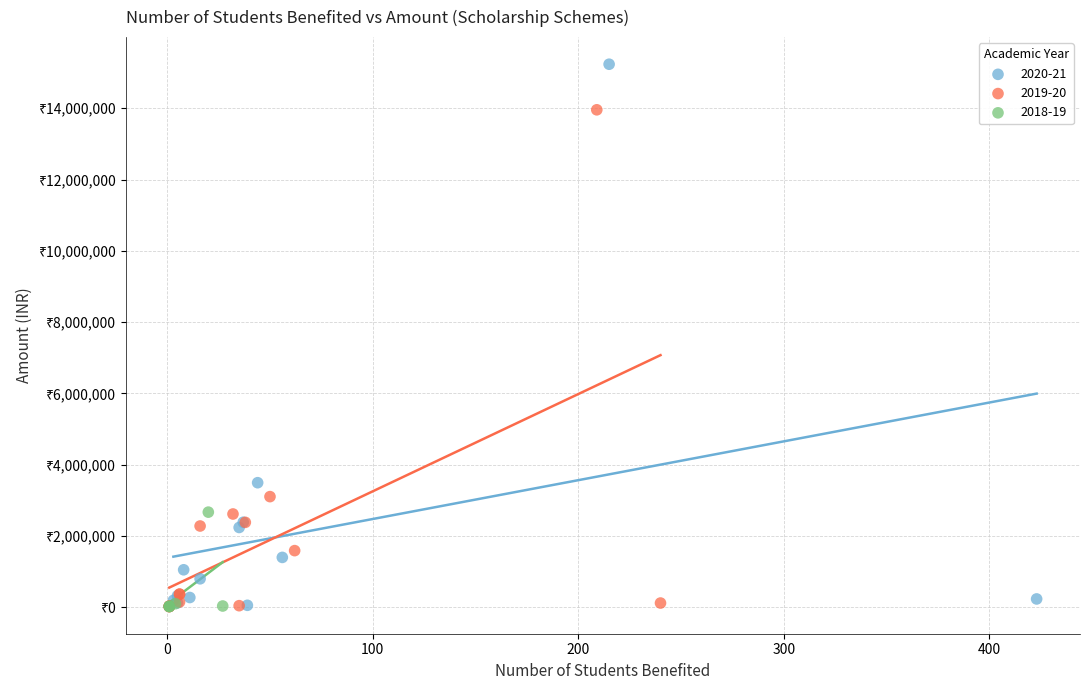

Which series has the widest spread of Y values?

2020-21